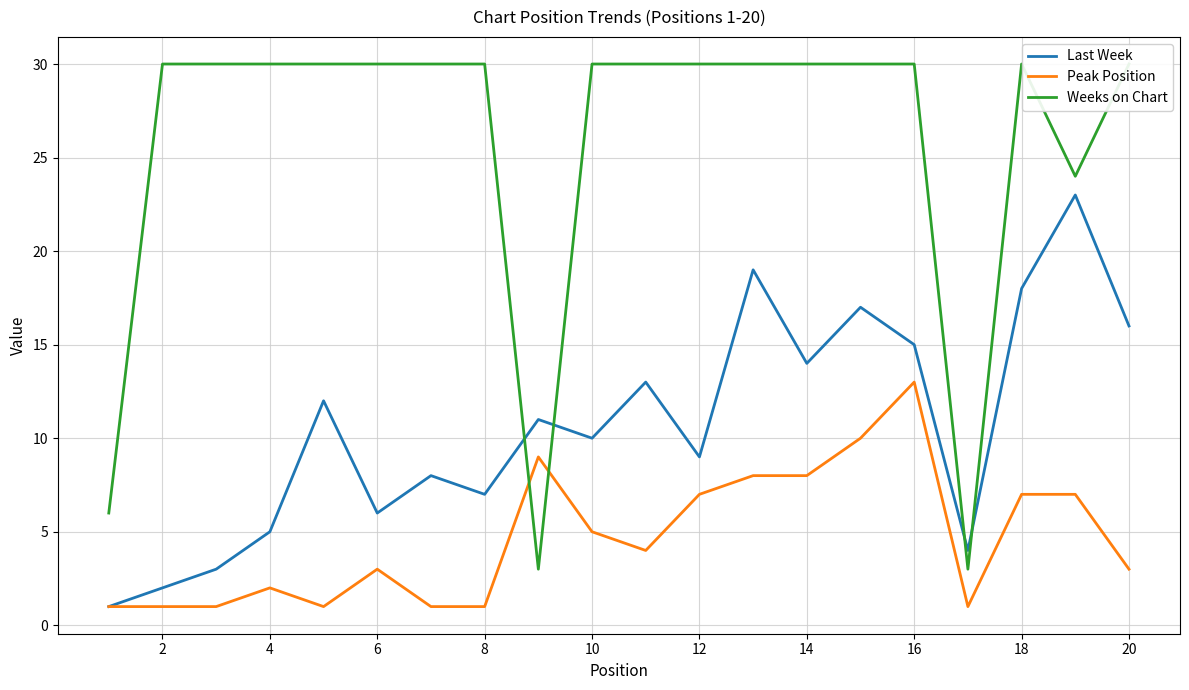

At 2, list the series in order from largest to smallest.

Weeks on Chart, Last Week, Peak Position